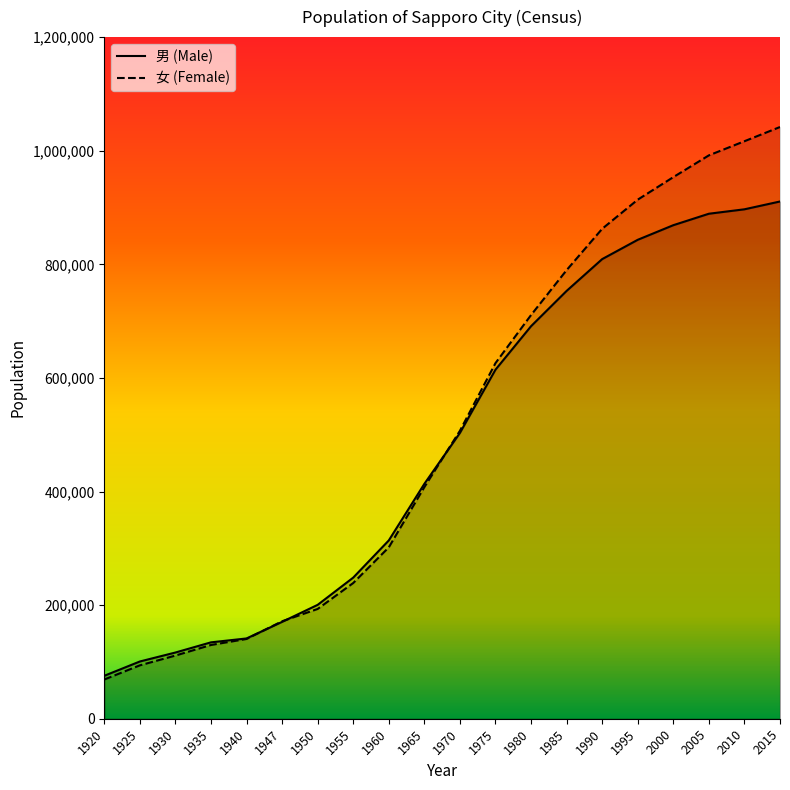

What is the difference between the 男 (Male) values at 1930 and 1995?

726611